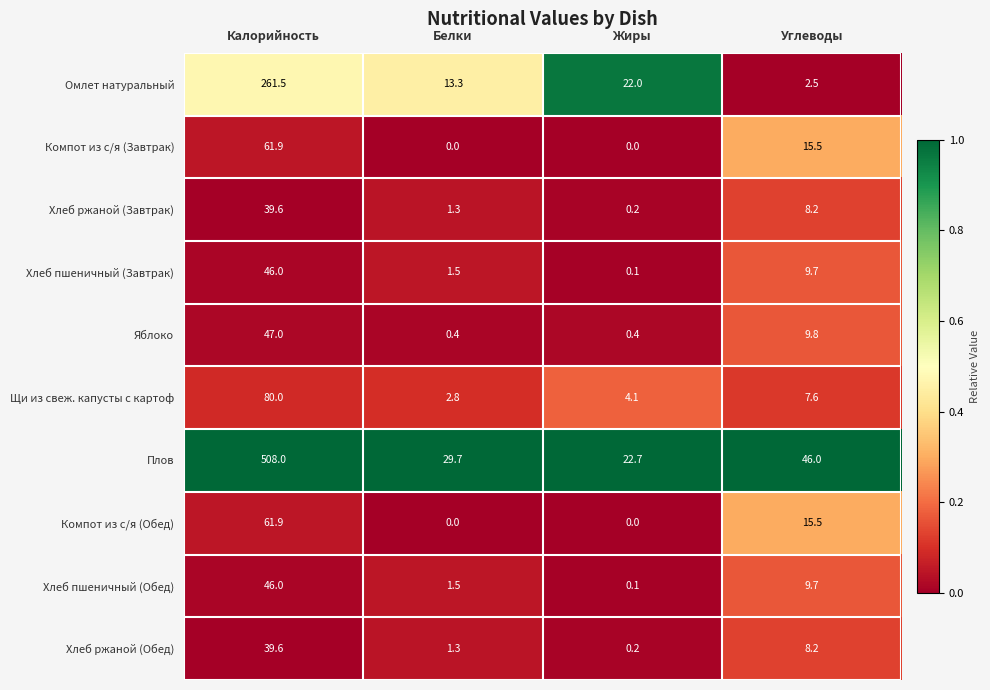

What is the maximum value shown in the chart?

508.0